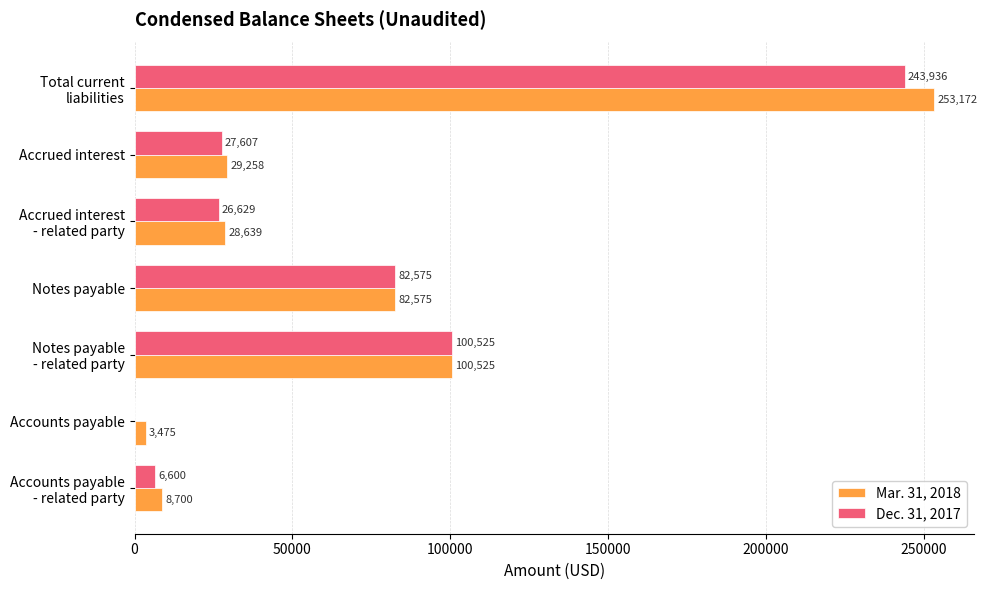

Which series has the widest spread of values?

Mar. 31, 2018